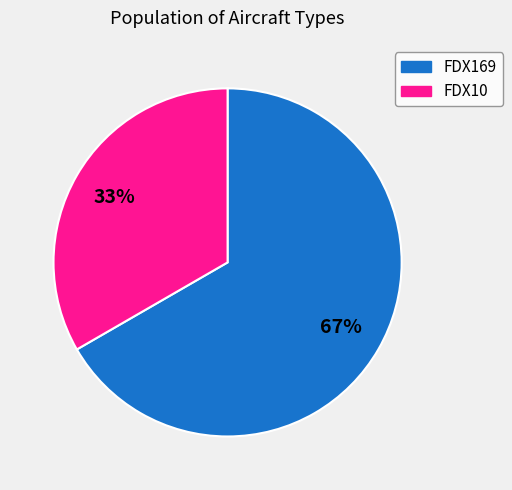

What is the majority slice?

FDX169